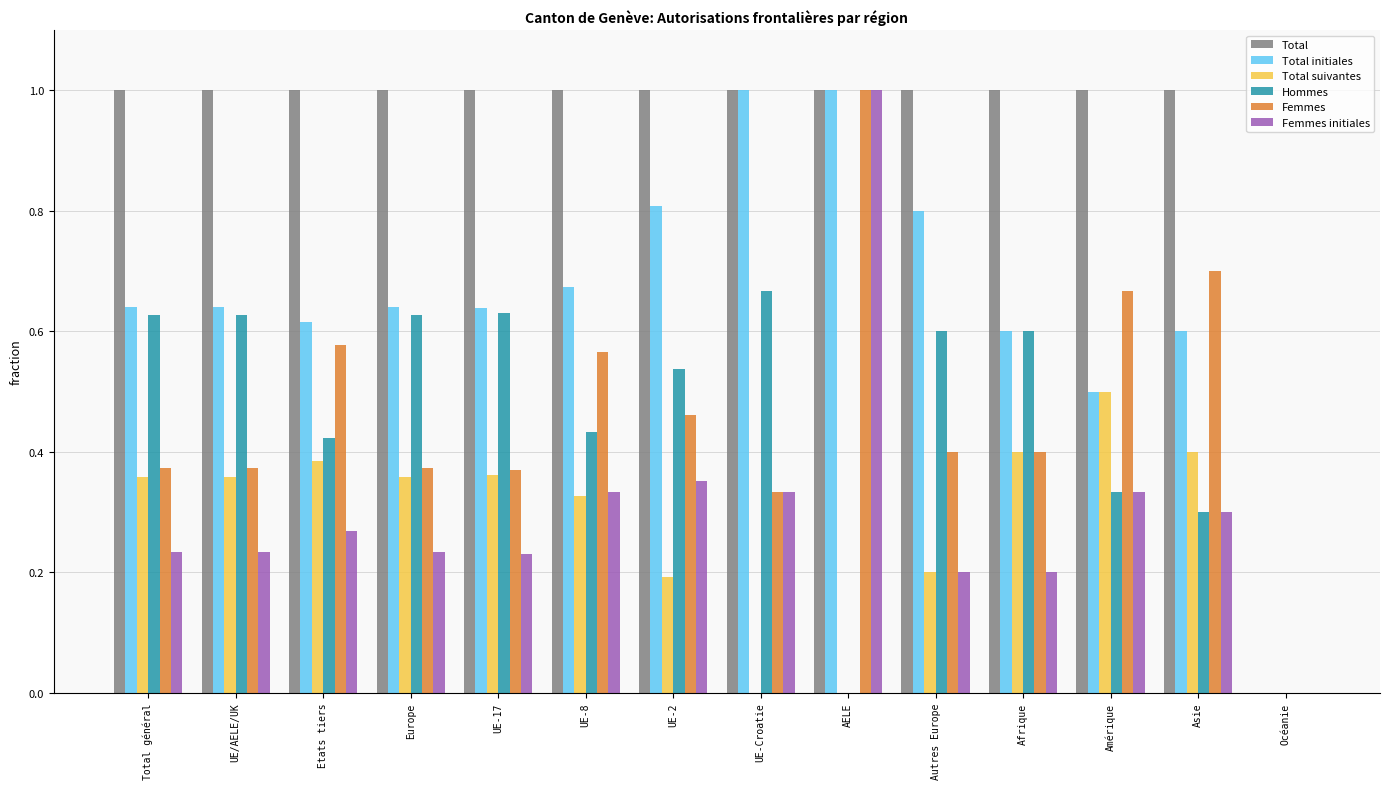

What is the approximate value of Total at Asie?

1.0